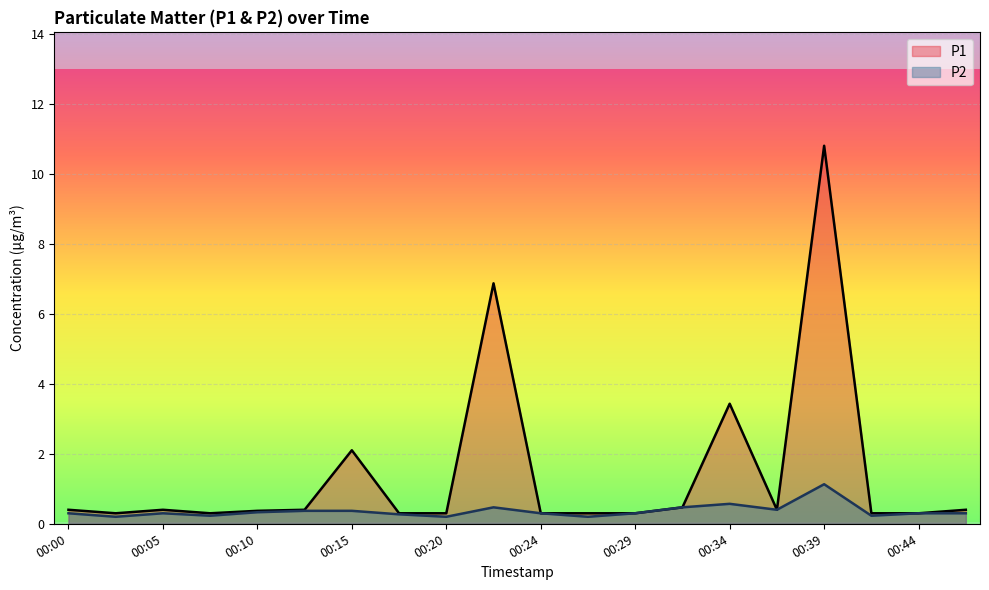

Where is the first local maximum for P2?

00:05